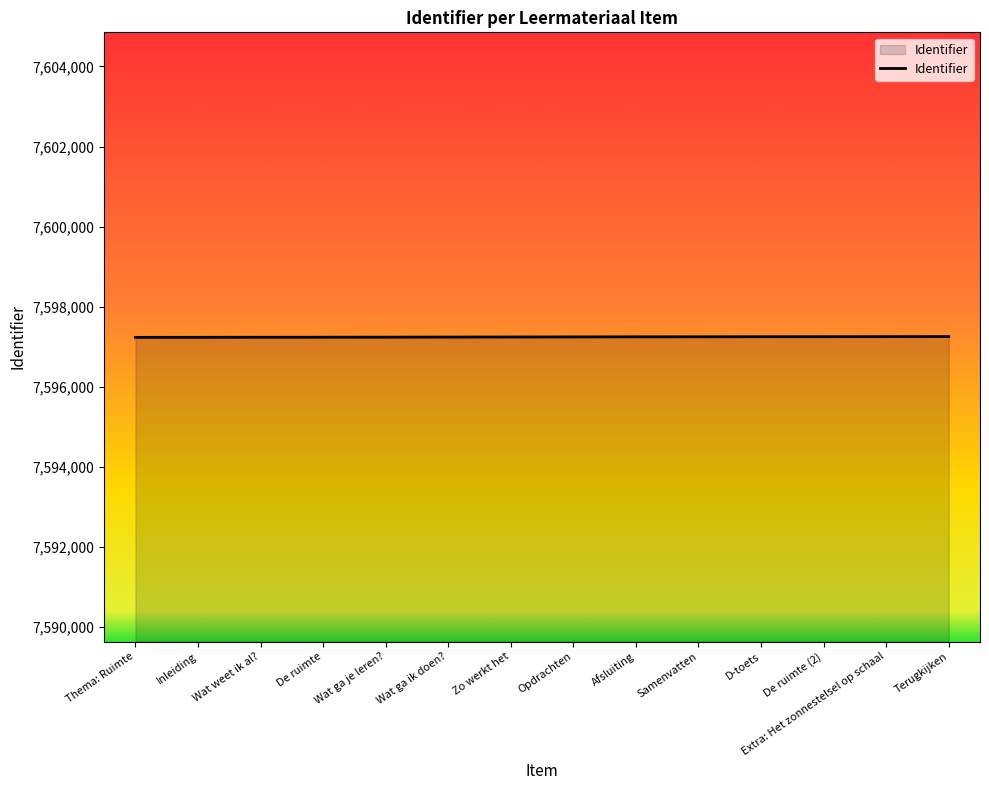

What is the sum of the values at Thema: Ruimte and Opdrachten?

15194481